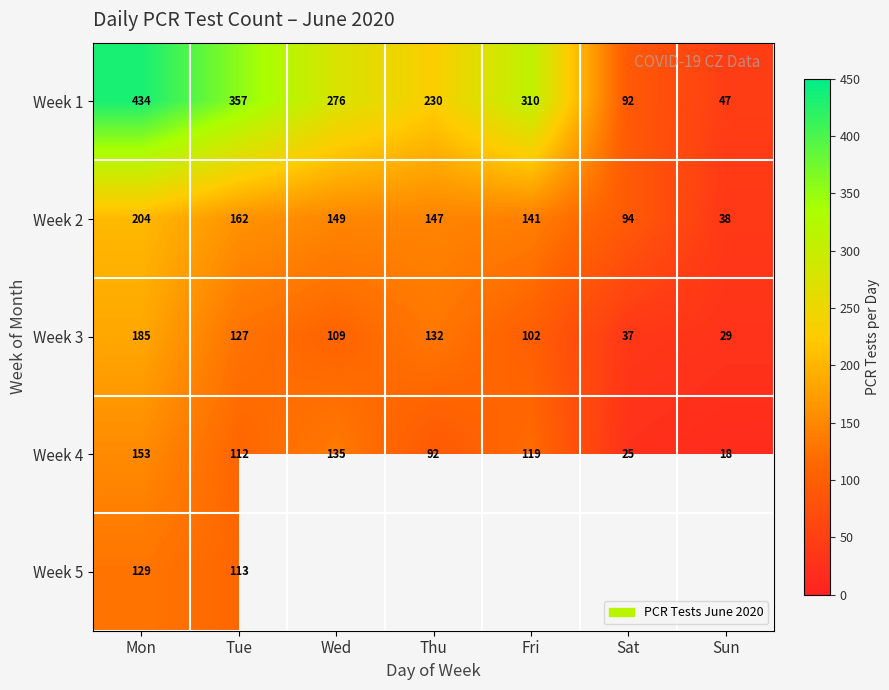

Where does the Week 4 series first go above 112?

Mon